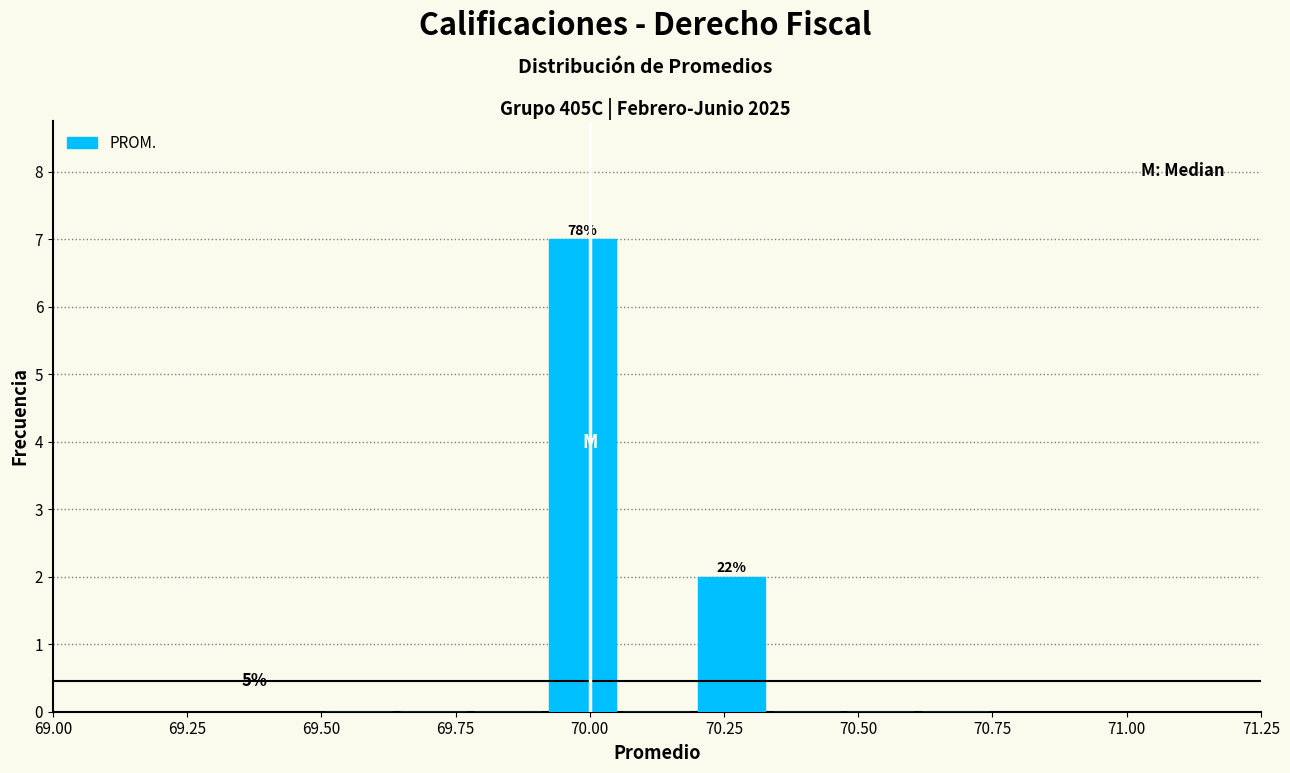

Around what value on the x-axis is the tallest bar? Give the approximate position of its centre, as read against the axis.

70.00